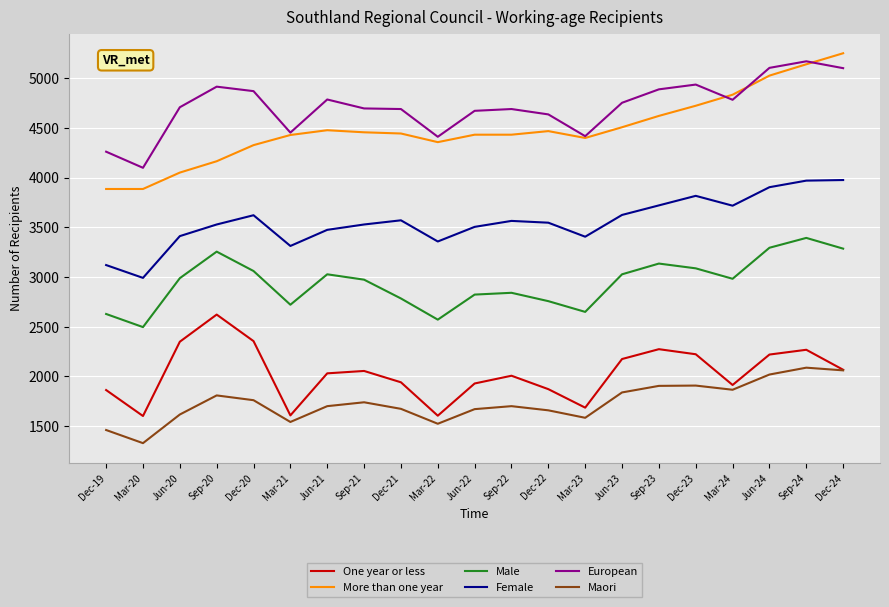

Does the chart display data point markers on the line(s)?

No